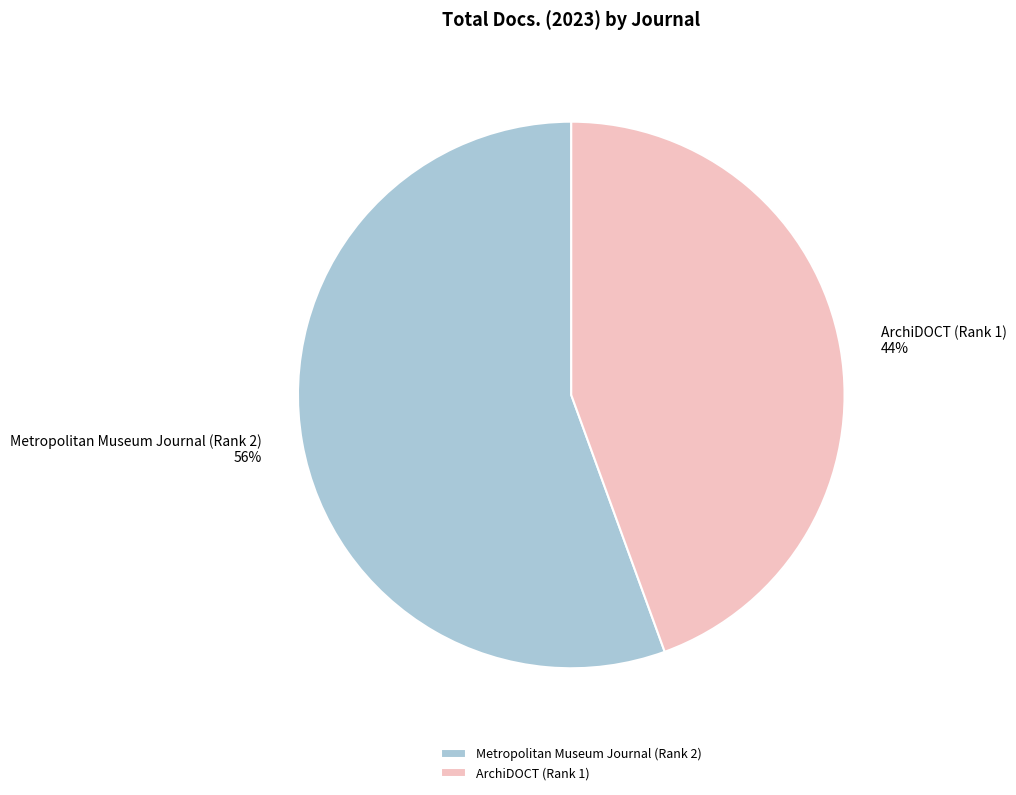

What is the smallest slice in the pie chart?

ArchiDOCT (Rank 1)